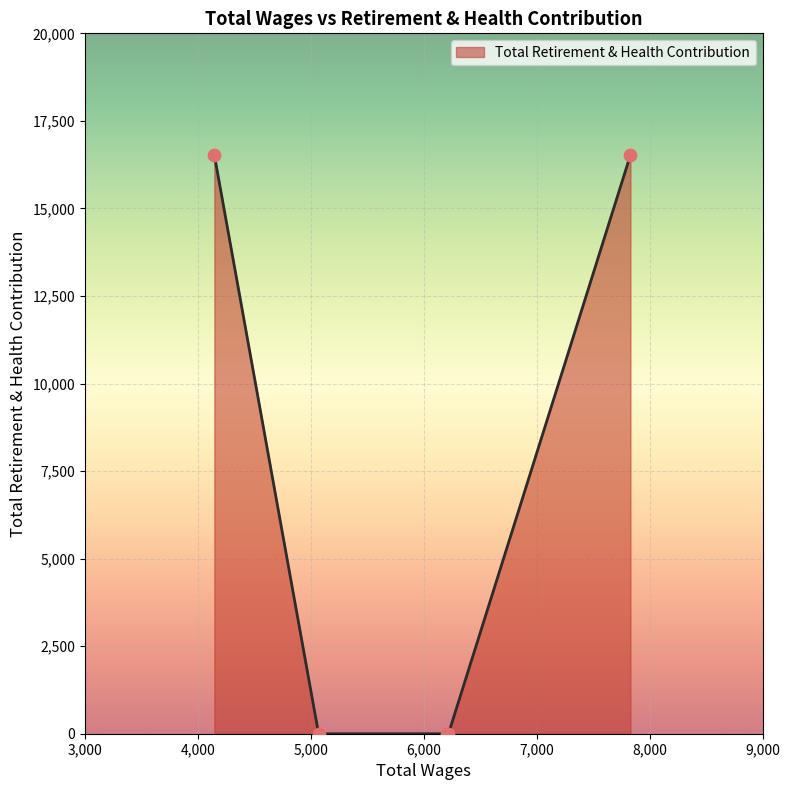

What is the average value?

6610